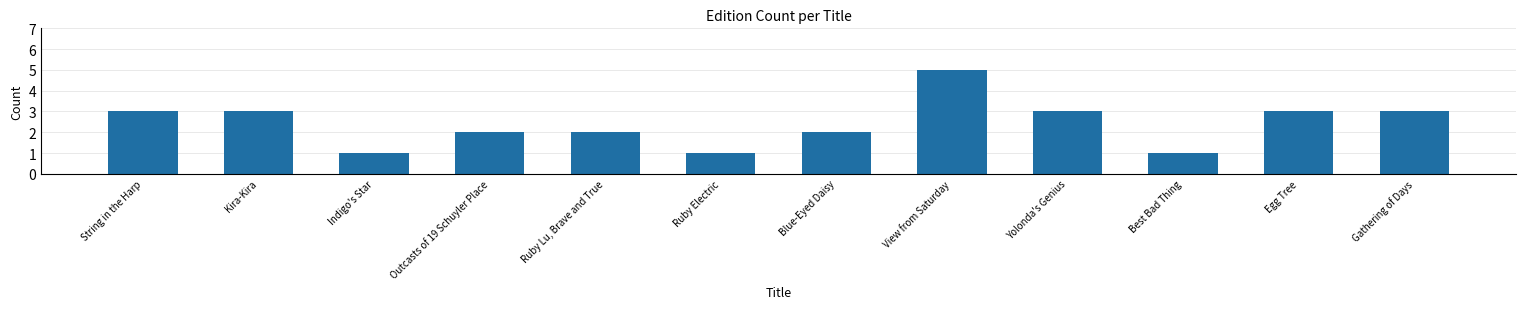

Which category has the highest value across all series?

View from Saturday